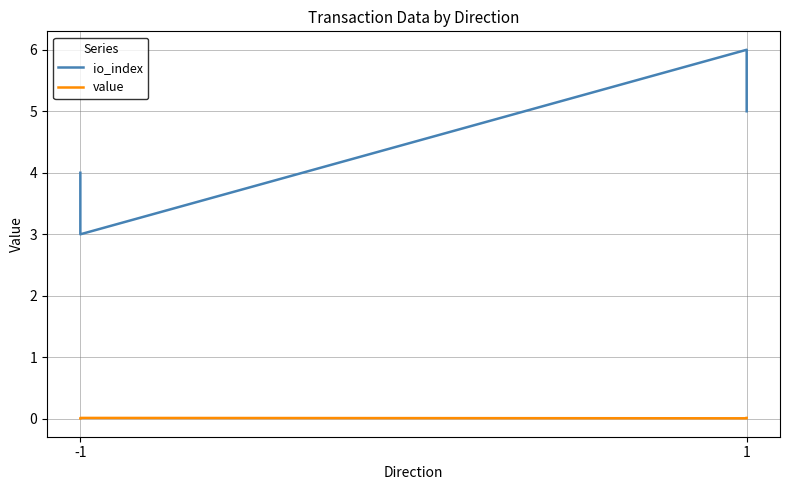

Count the io_index values in the range 4 to 6.

3